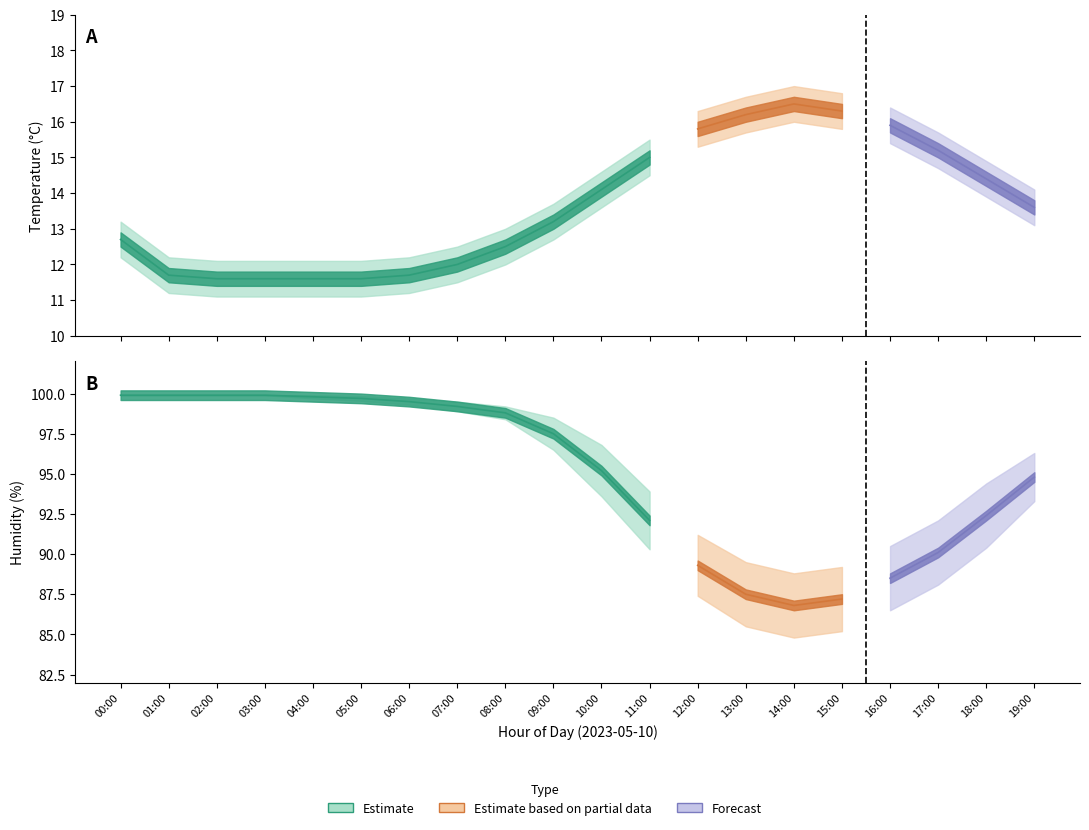

List the labels in order of humidity_lower value, smallest first.

14:00, 15:00, 13:00, 16:00, 12:00, 17:00, 11:00, 18:00, 19:00, 10:00, 09:00, 08:00, 07:00, 06:00, 05:00, 04:00, 00:00, 01:00, 02:00, 03:00